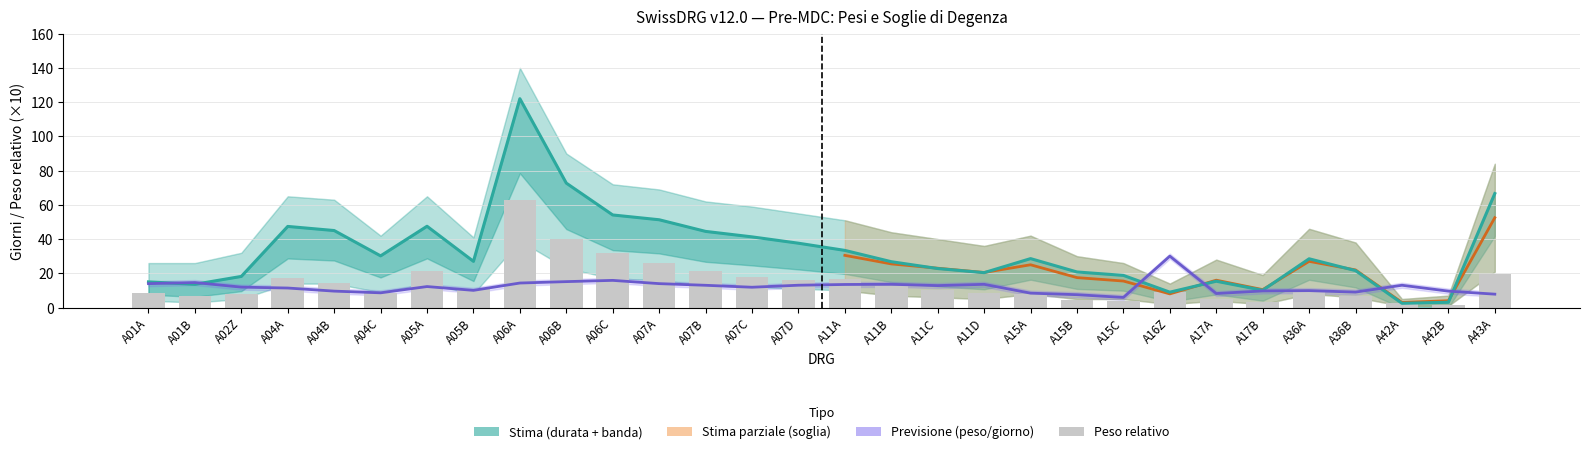

The Peso relativo/giorno inf series shows 5.0 at A43A. True or false?

False